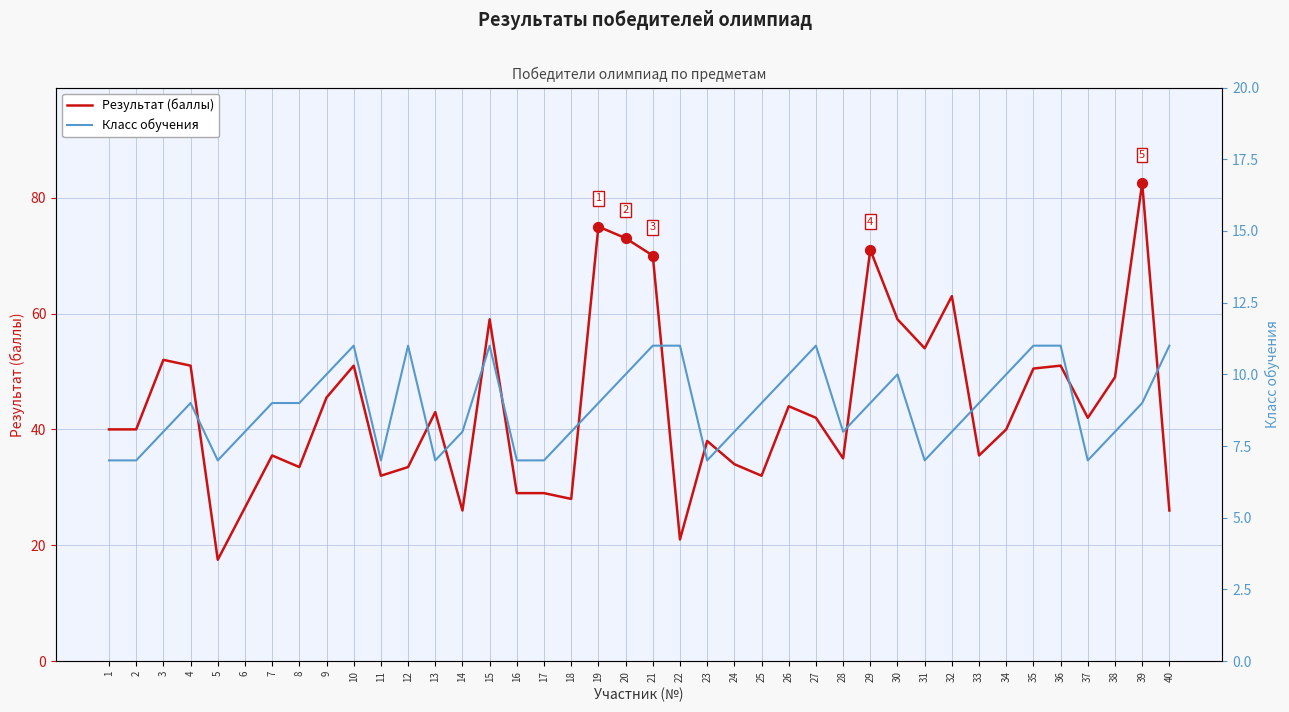

Is the value of Класс обучения at 23 greater than the value of Результат (баллы) at 33?

No